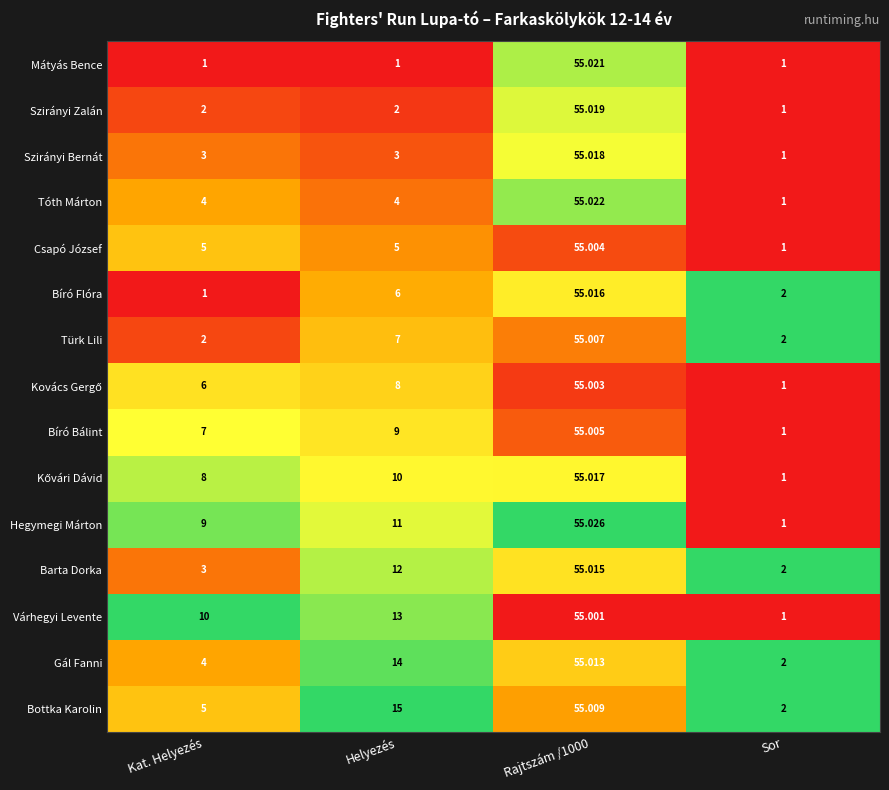

Which label corresponds to the largest value in the chart?

Rajtszám /1000